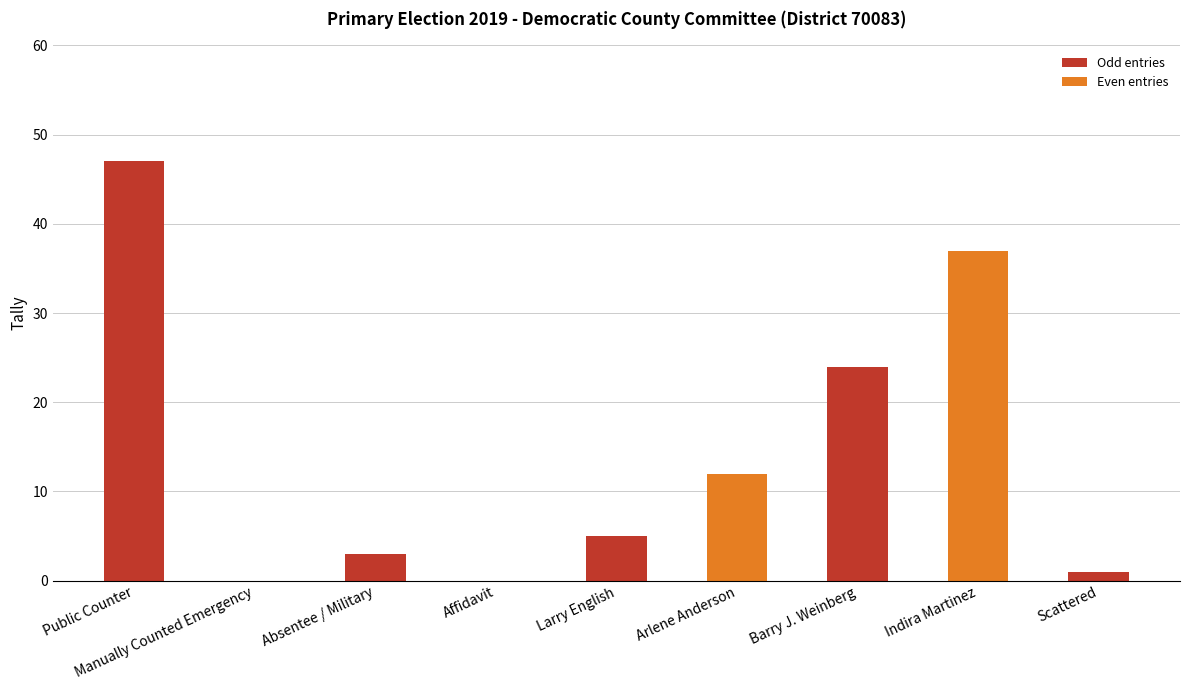

The value at Scattered is 1. True or false?

True